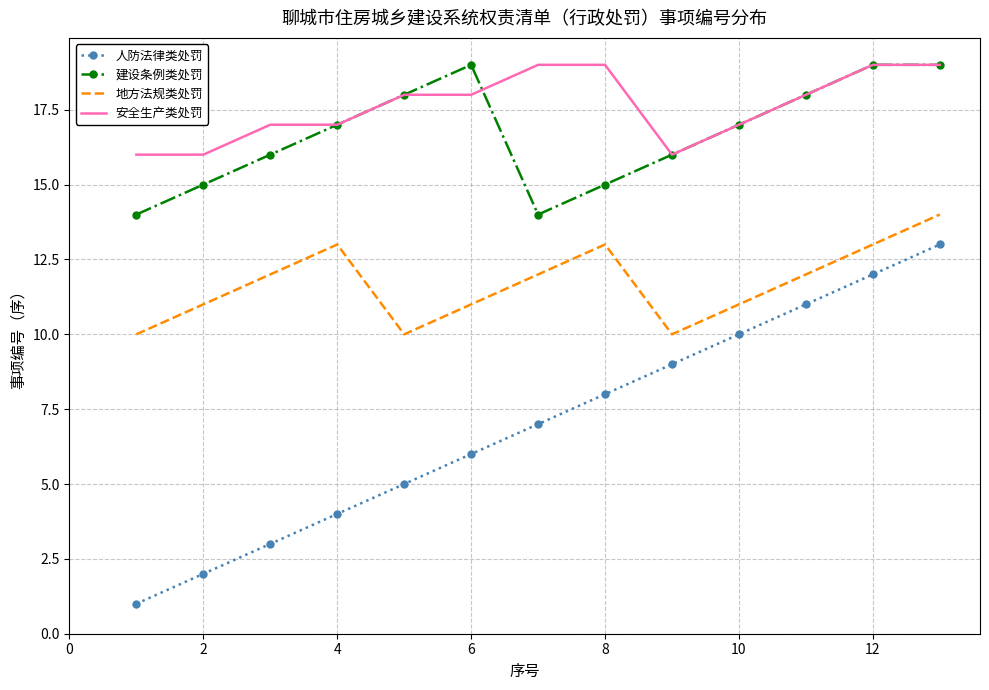

Which series has the largest total across all categories?

安全生产类处罚